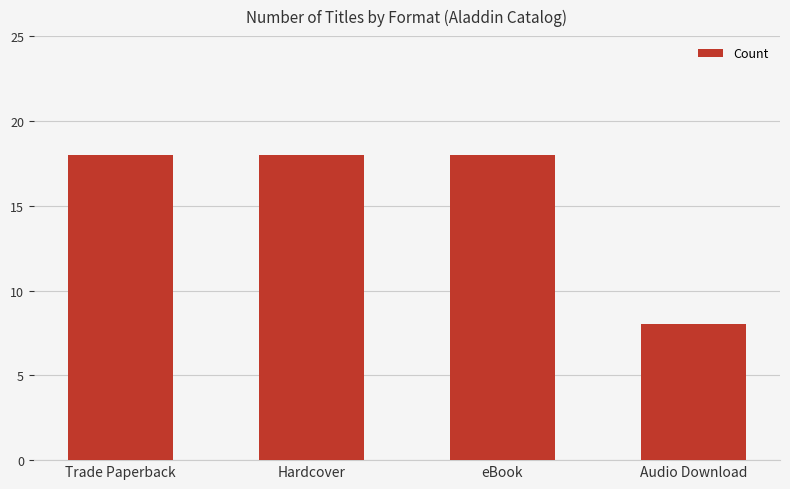

What is the average value?

16